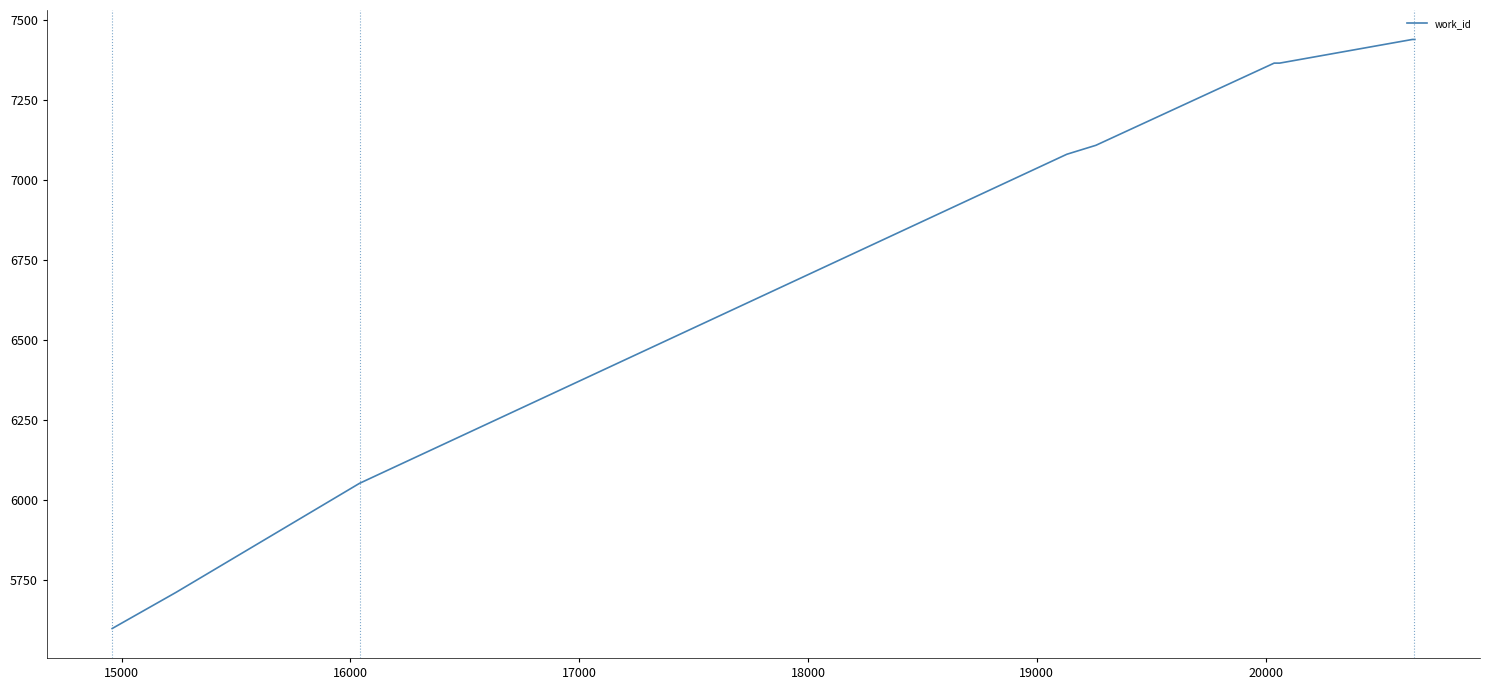

What is the difference between the maximum and minimum values?

1842